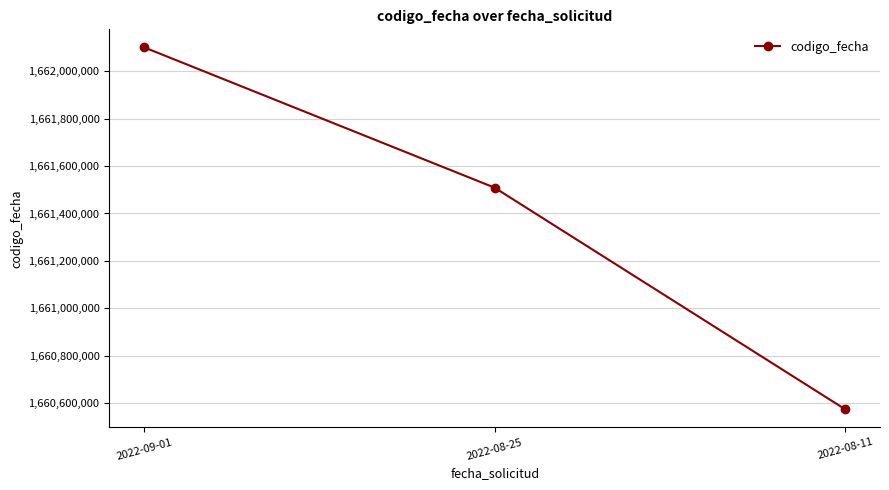

How many lines are shown in the chart?

1